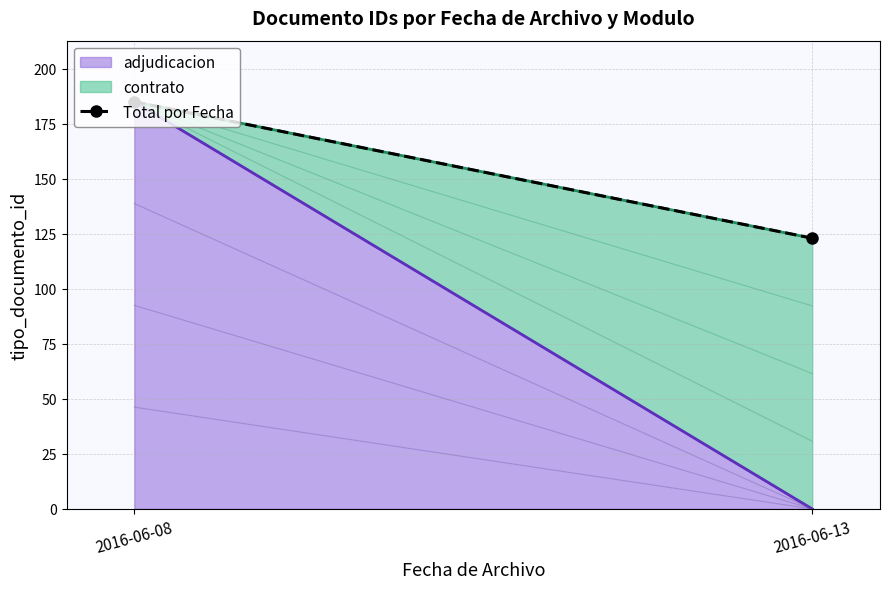

Reading left to right, transcribe all the data shown in this chart.

185	123